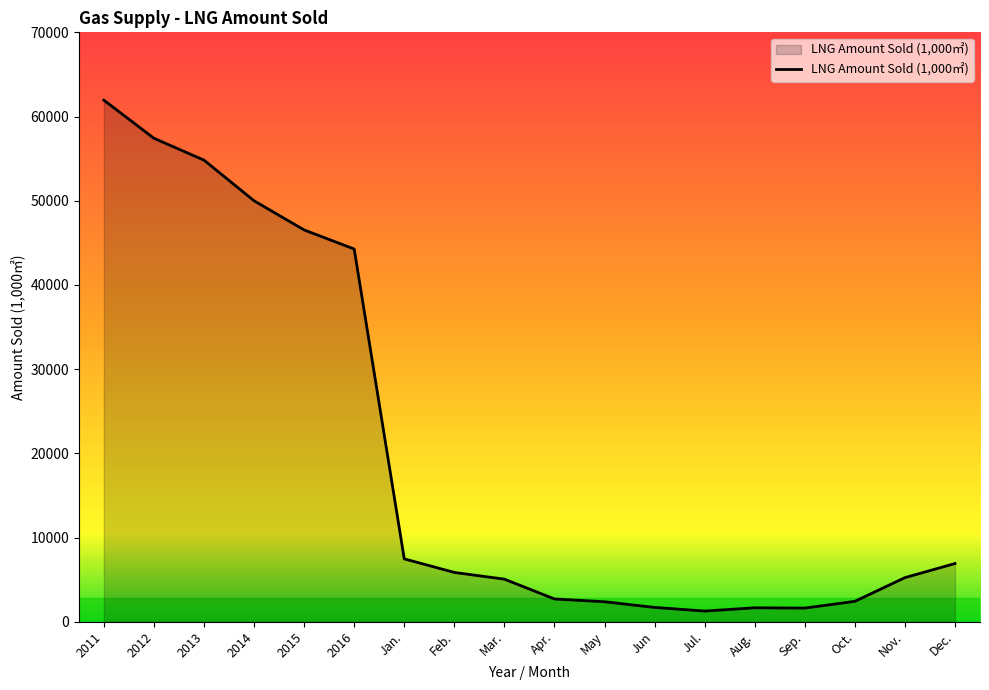

The value at Mar. is 8765. True or false?

False